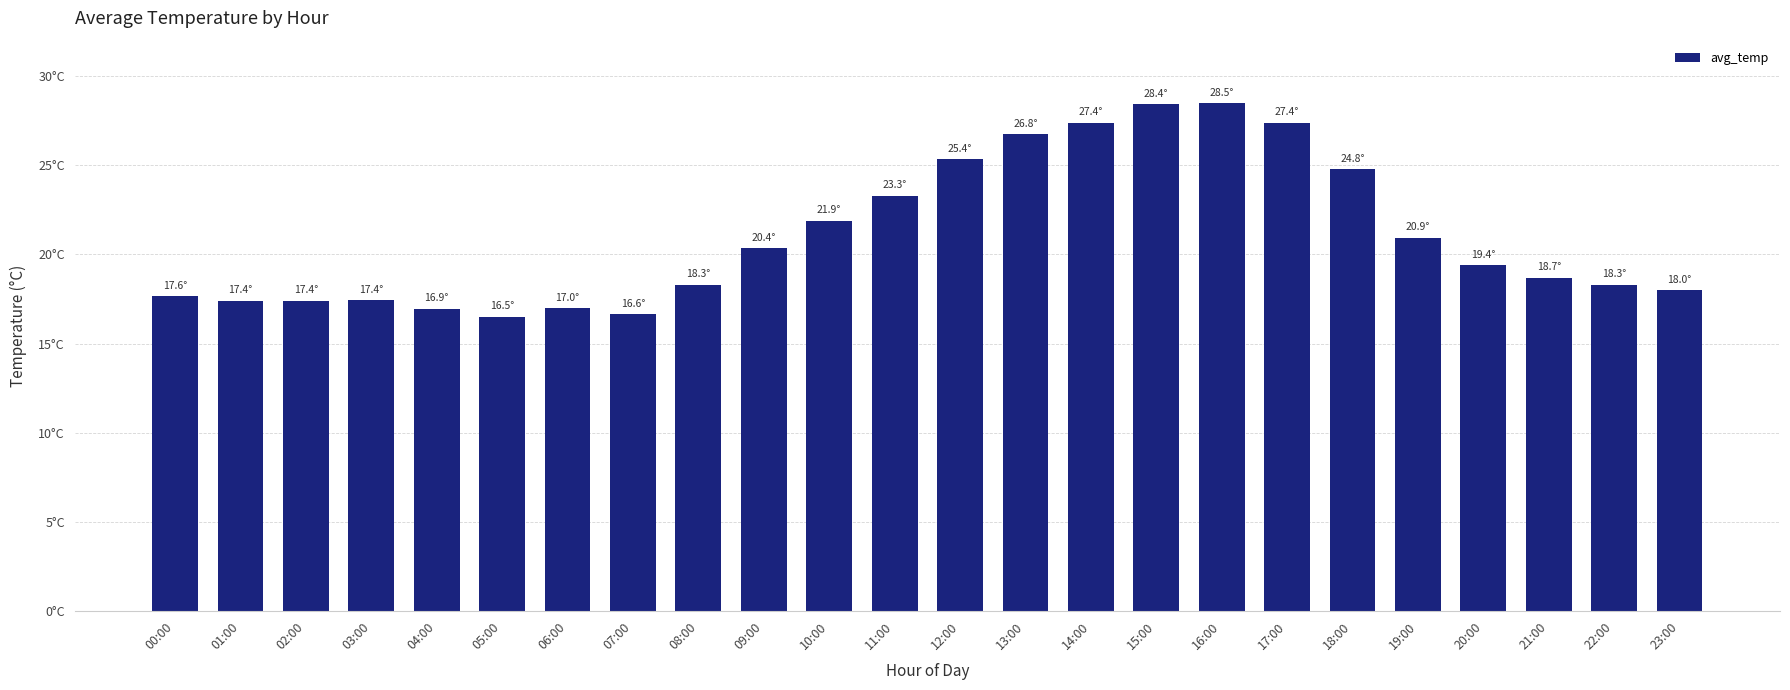

What is the value of the 21st bar from the left?

19.4